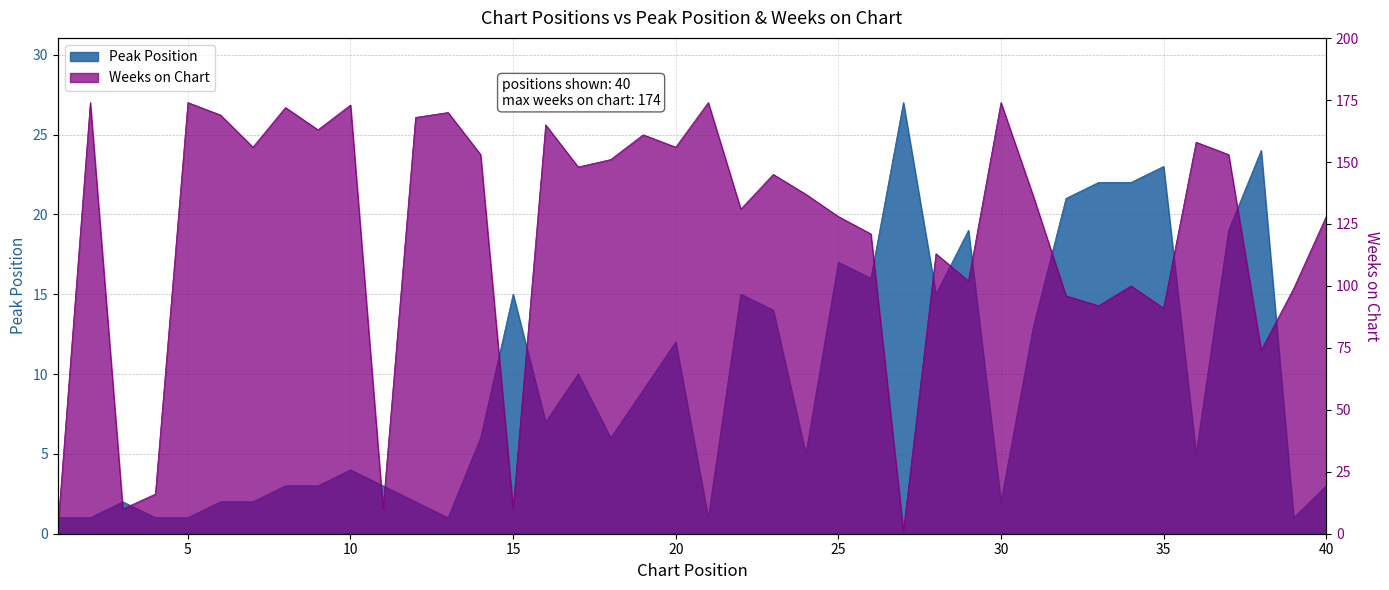

Which series has the widest spread of values?

Weeks on Chart